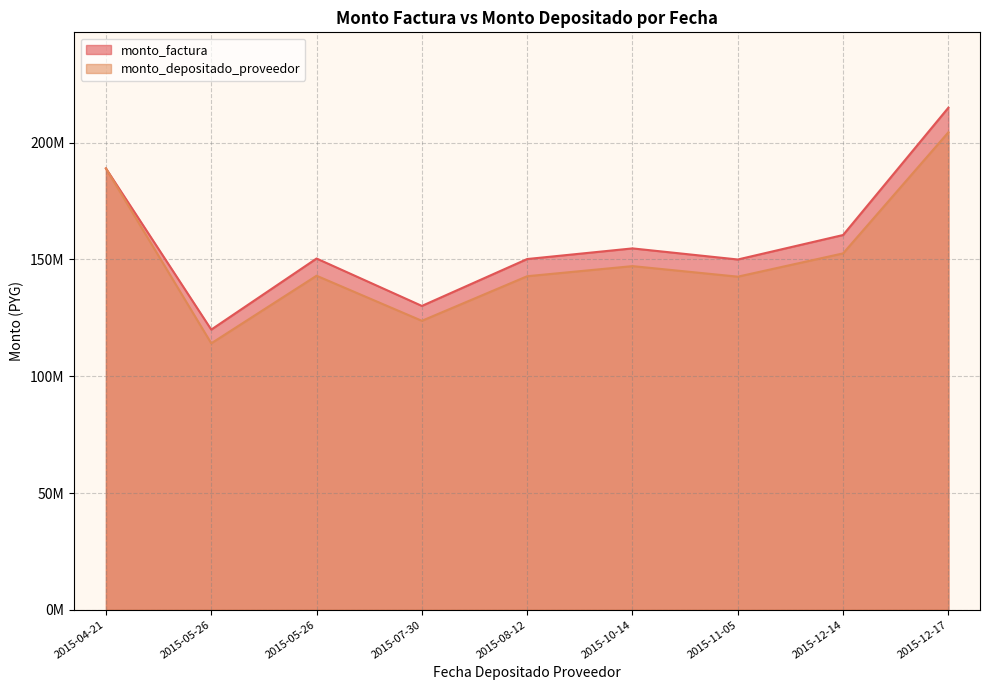

True or false: monto_factura and monto_depositado_proveedor cross at least once.

False